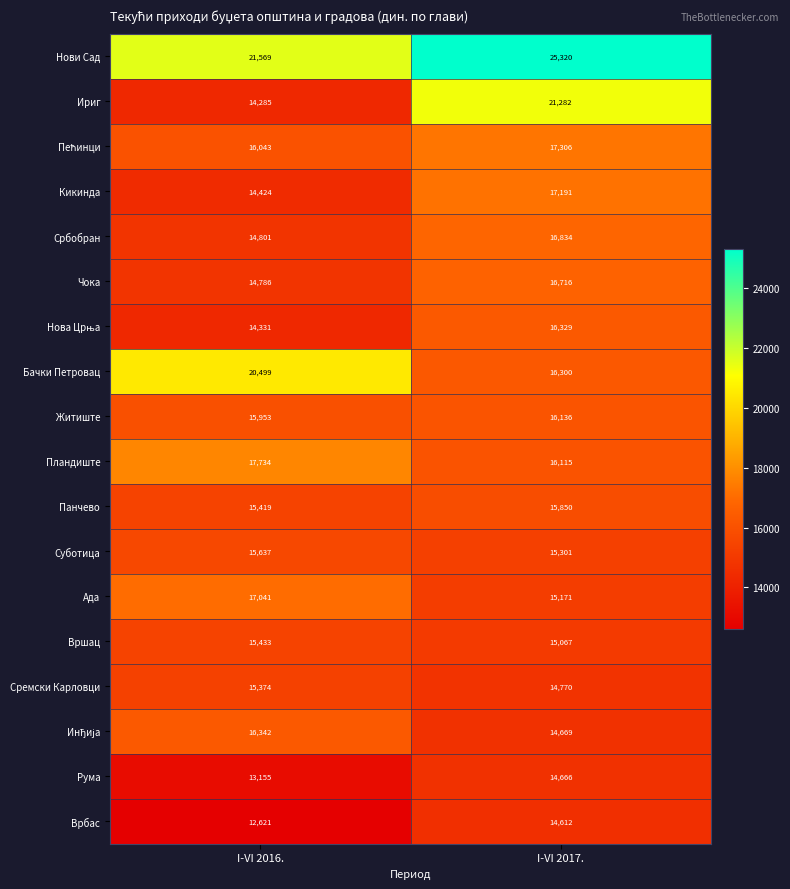

What is the average value of the Бачки Петровац series?

18400